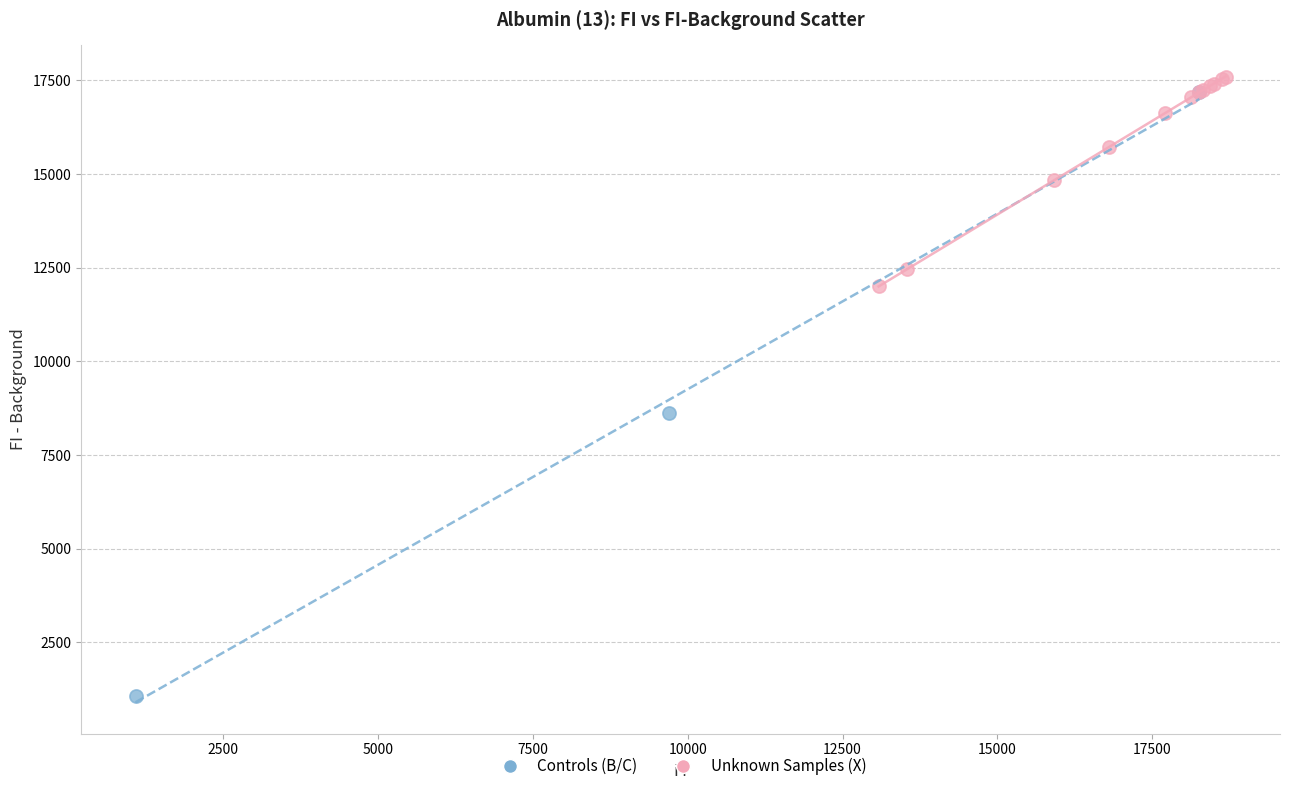

Which series has the widest spread of Y values?

Controls (B/C)